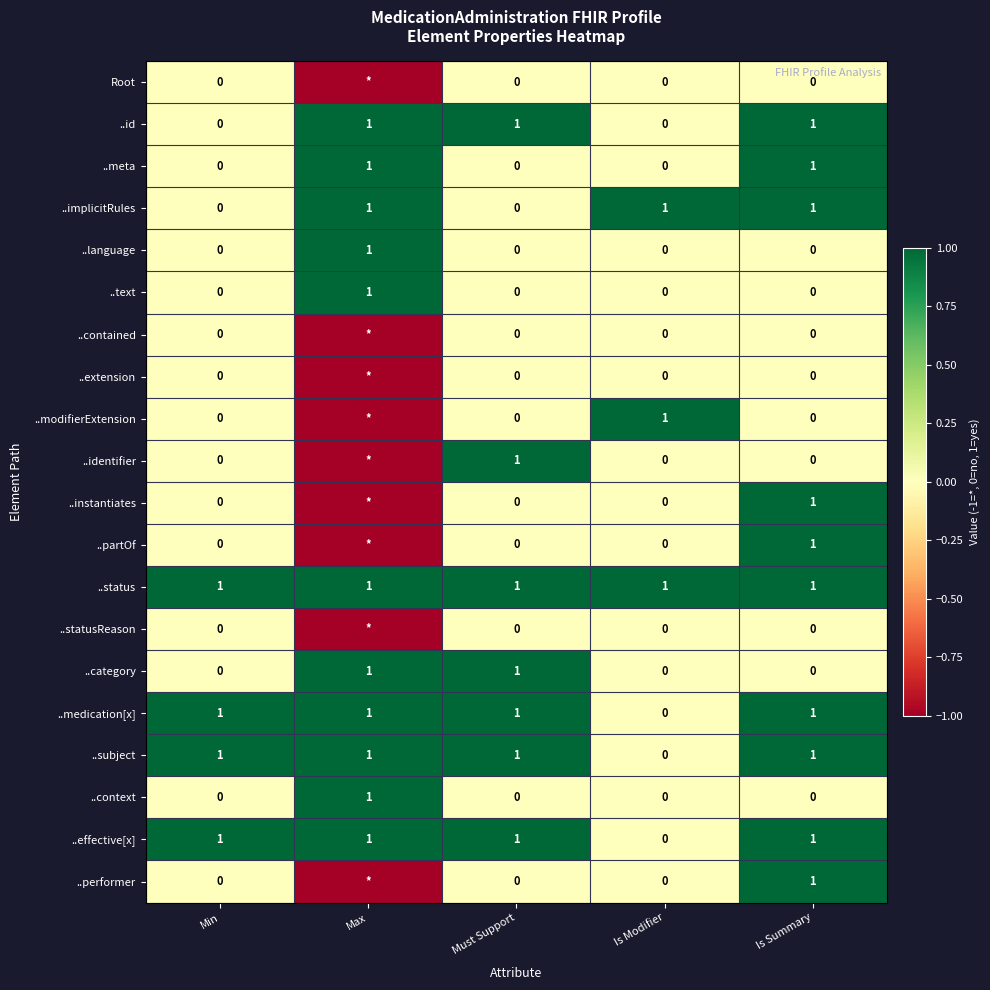

How many data points in ..subject are less than 1?

1